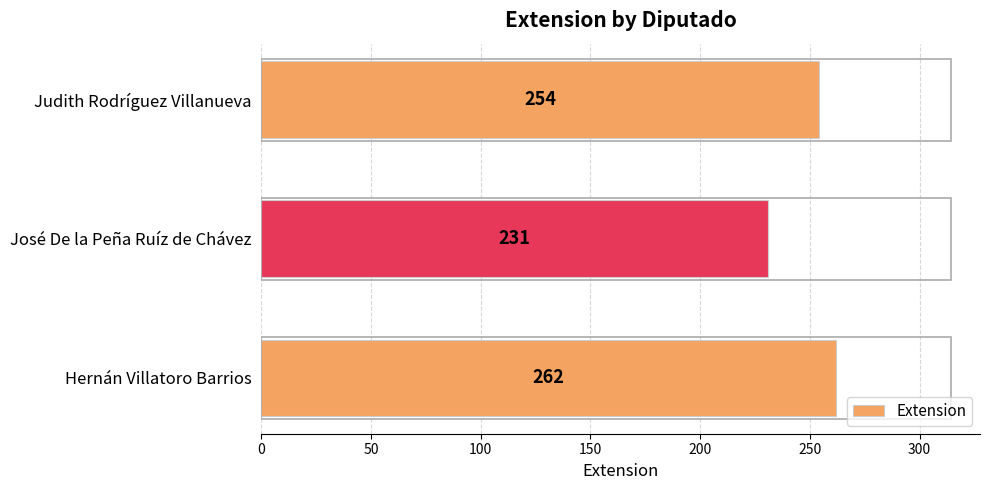

How many values are below 254?

1